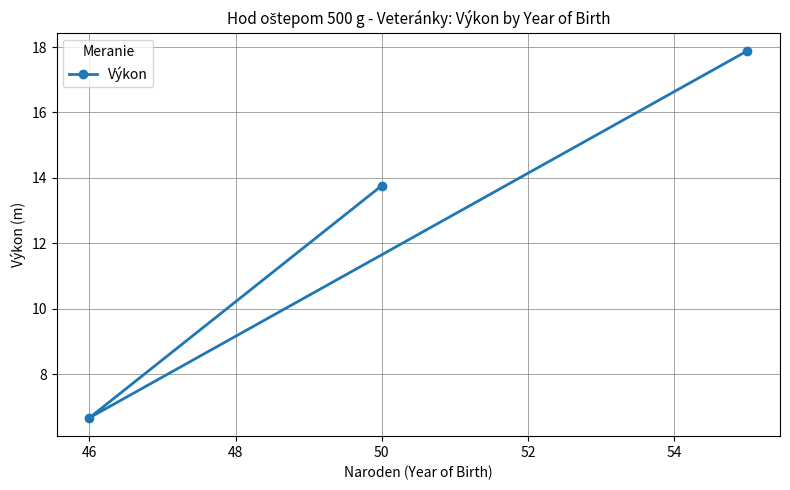

Approximately how many times larger is the value at 50 compared to 46?

2.1